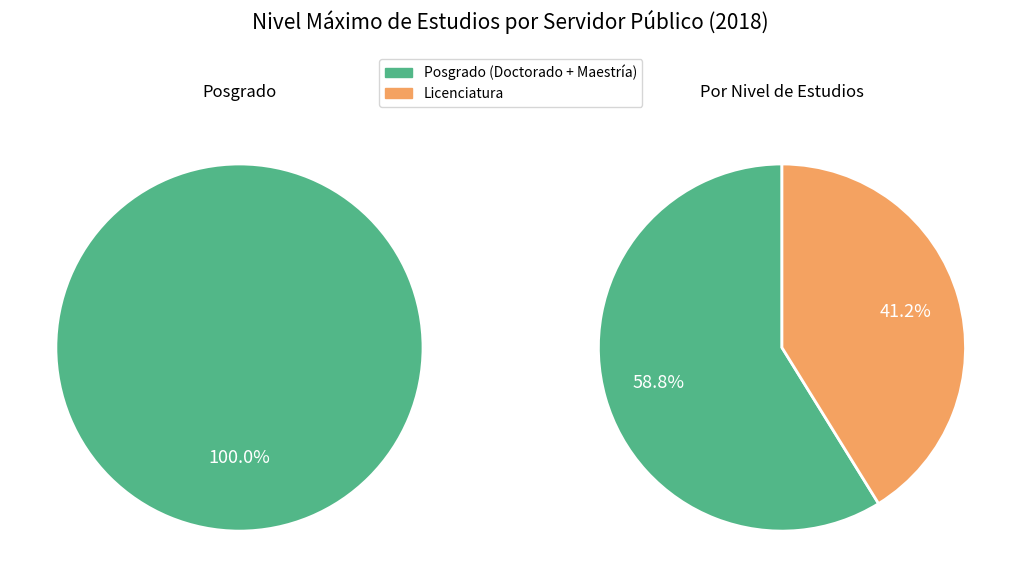

The Doctorado slice represents 18% of the pie. True or false?

False